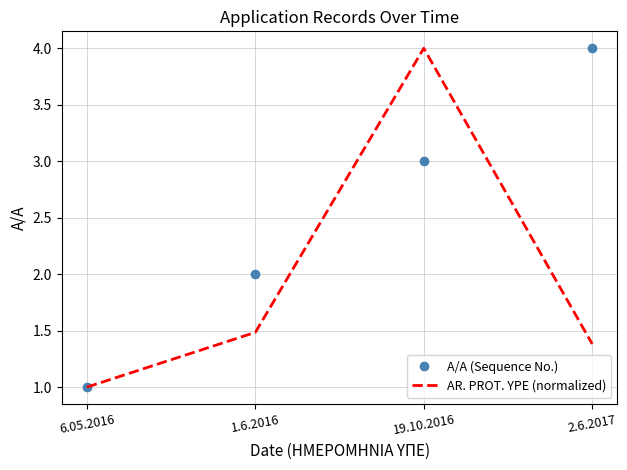

What is the difference between the AR. PROT. YPE (normalized) values at 6.05.2016 and 19.10.2016?

3.0